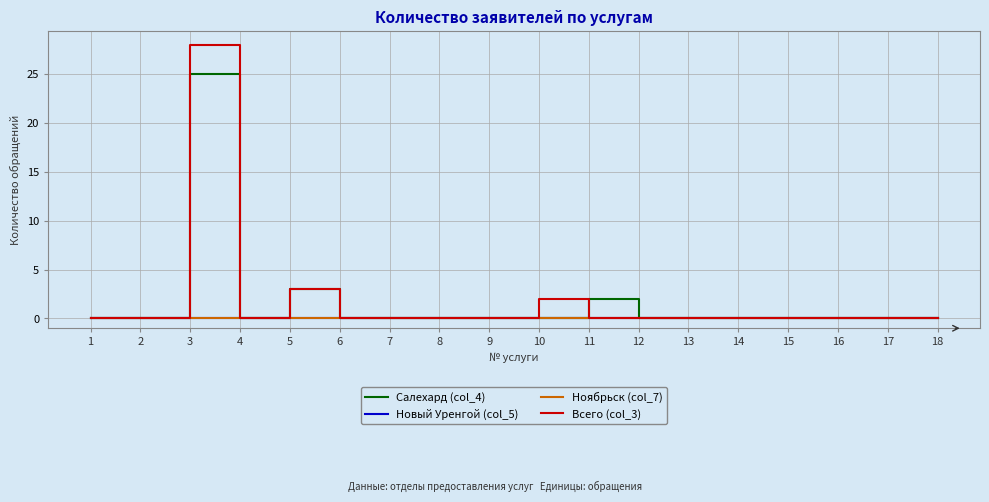

At 15, list the series in order from smallest to largest.

Салехард (col_4), Новый Уренгой (col_5), Ноябрьск (col_7), Всего (col_3)